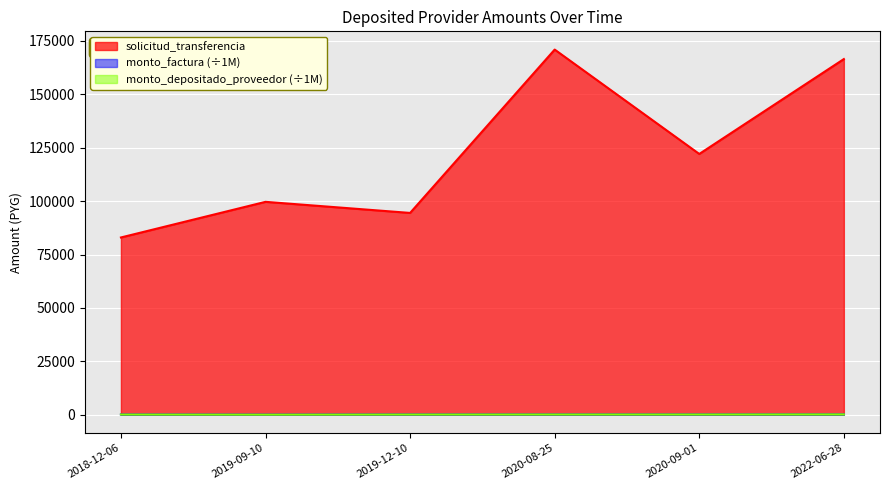

What is the approximate value of monto_factura at 2020-08-25?

103.6